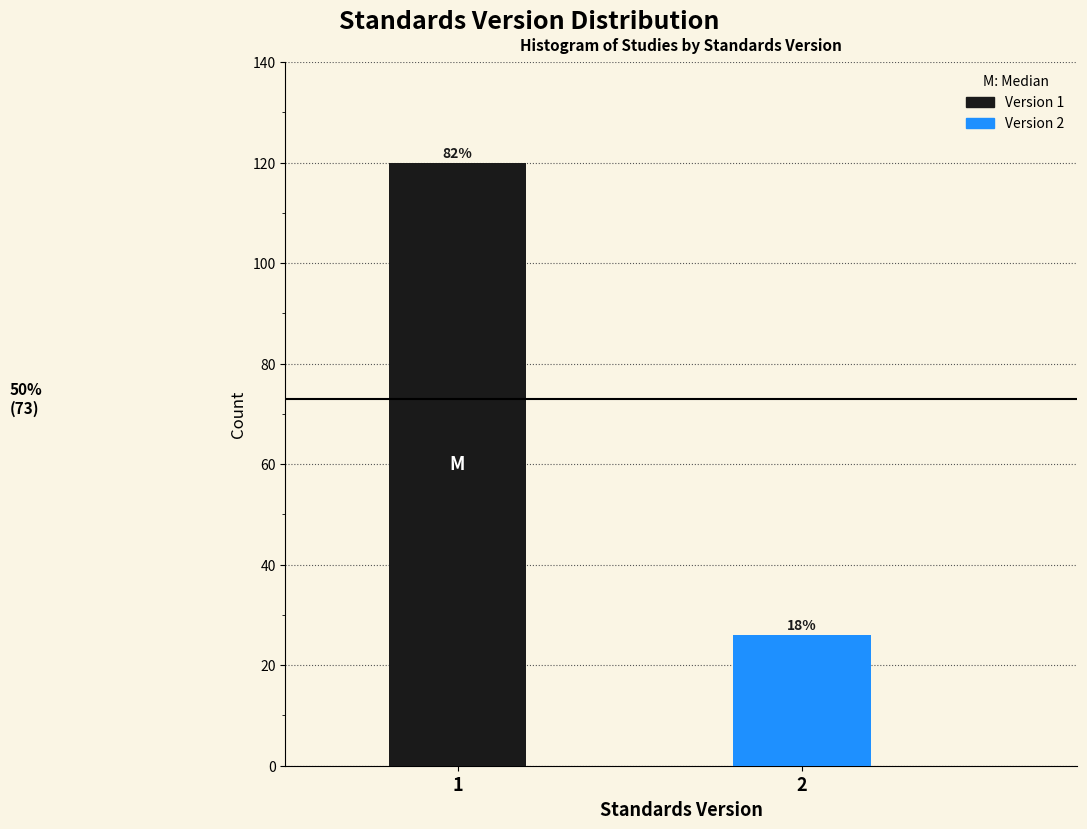

Does the chart contain any negative values?

No